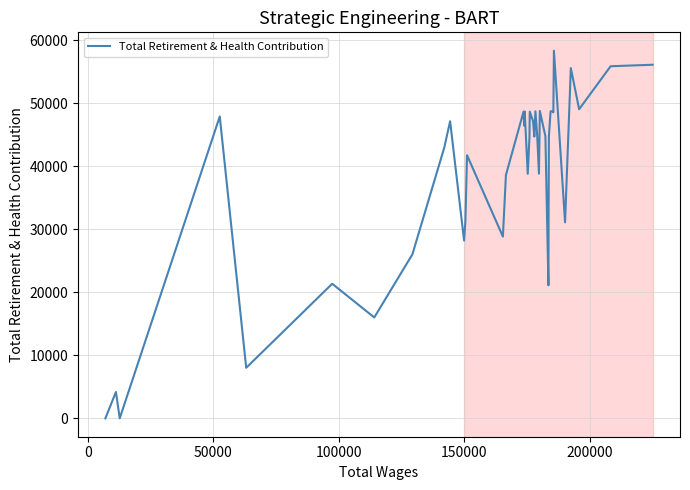

What is the maximum value shown in the chart?

58361